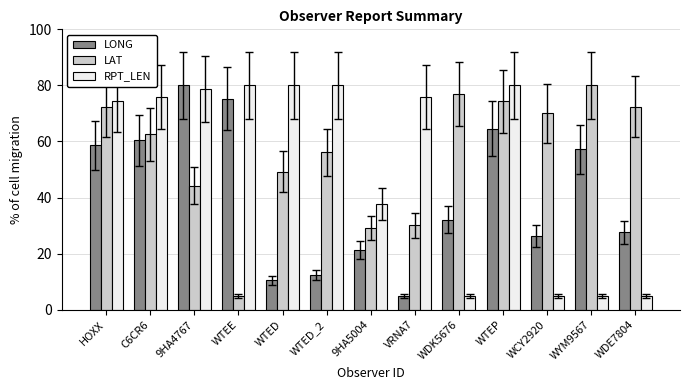

Which series has the largest total across all categories?

LAT